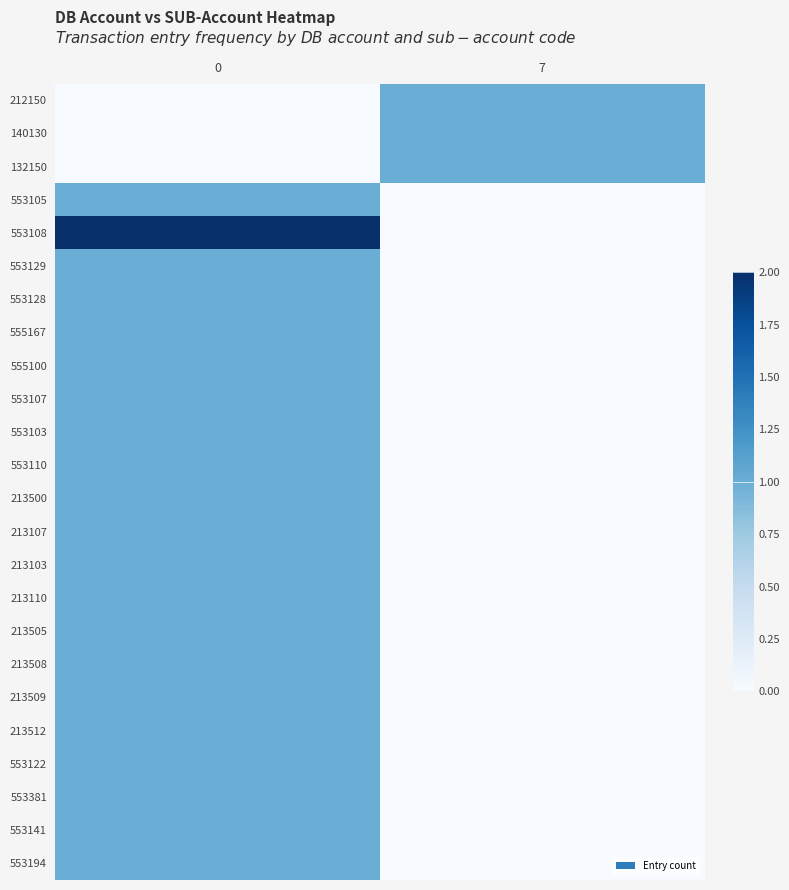

Which series has the largest total across all categories?

553108